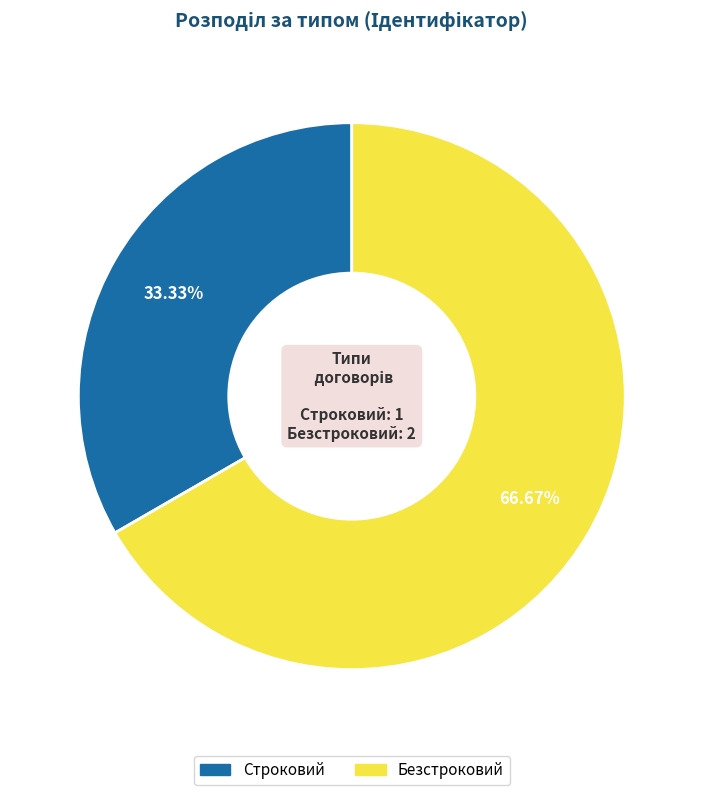

Which has a higher value, Строковий or Безстроковий?

Безстроковий